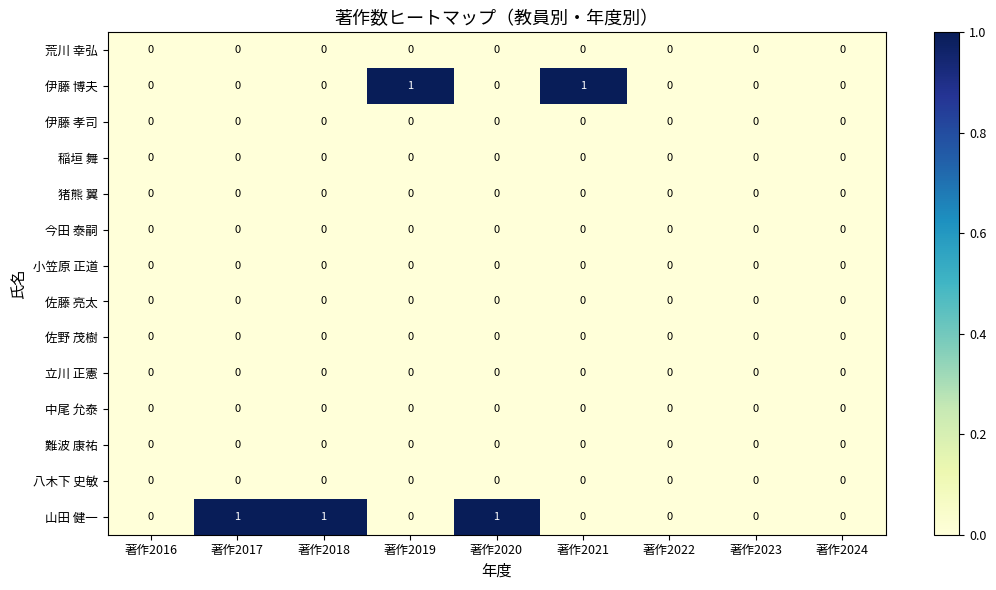

What is the maximum value shown in the chart?

1